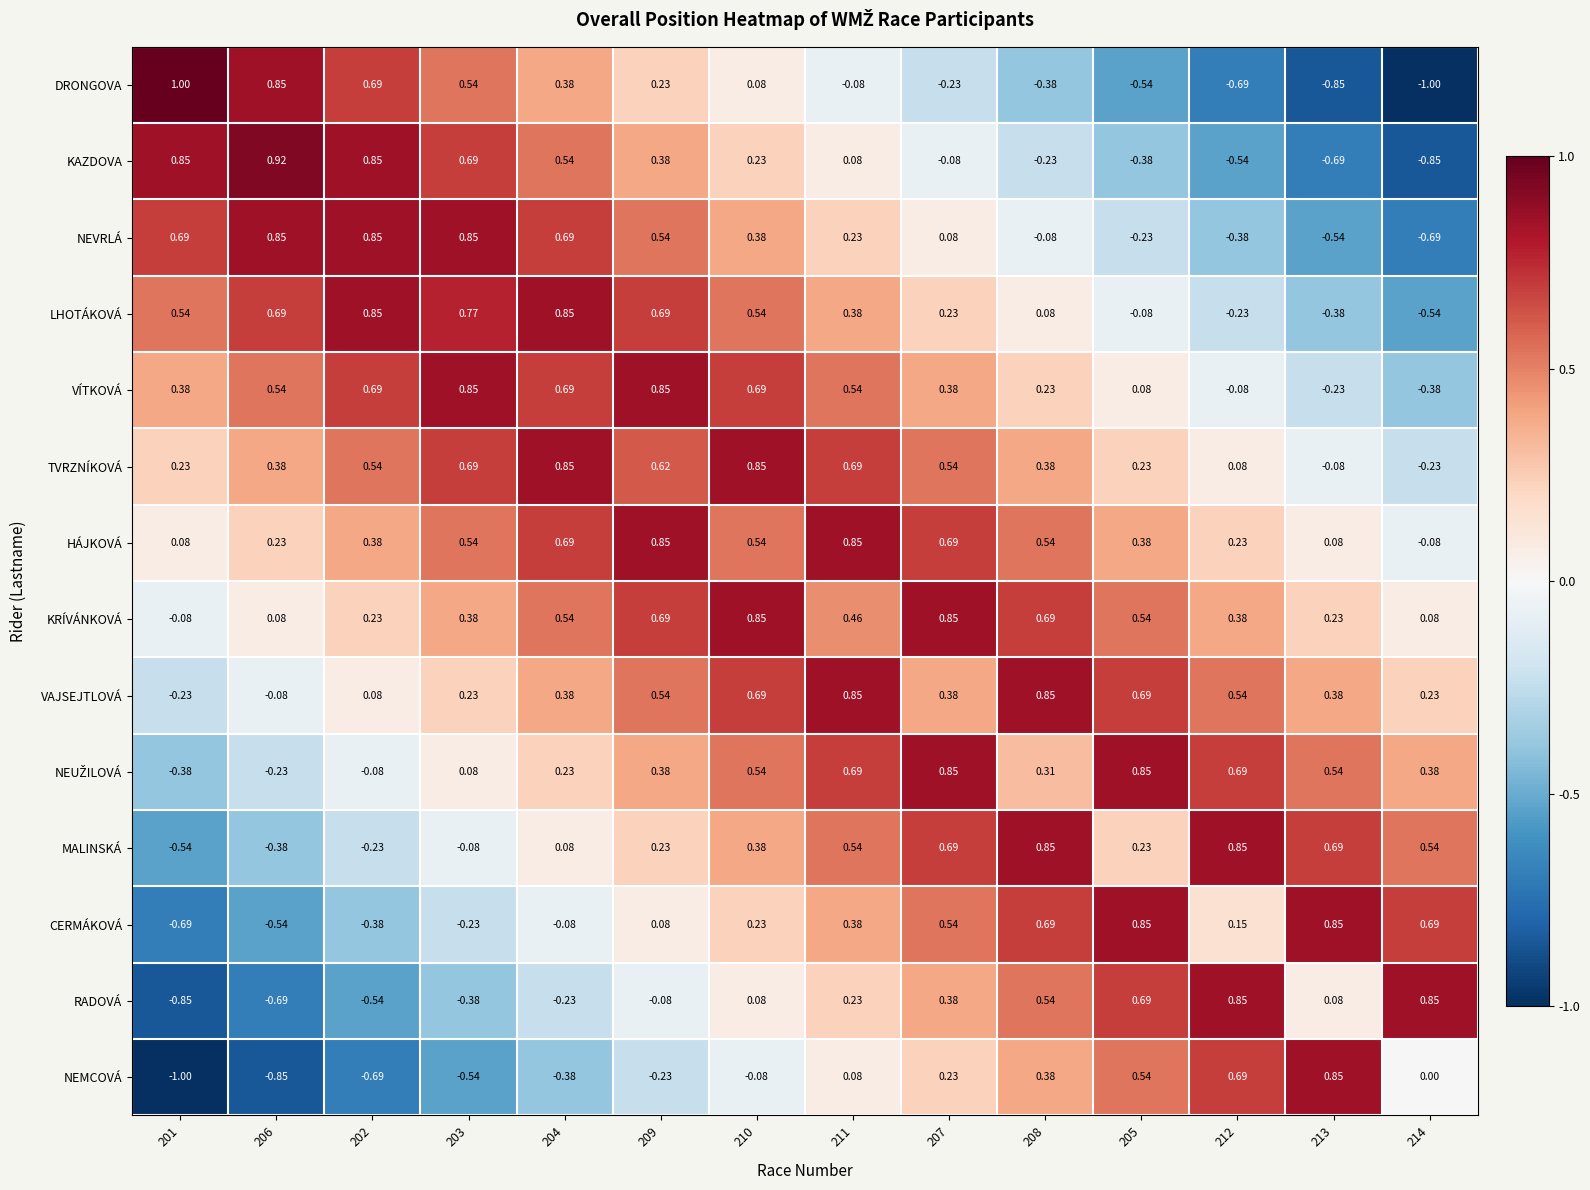

What is the difference between the highest and lowest values at 208?

1.2